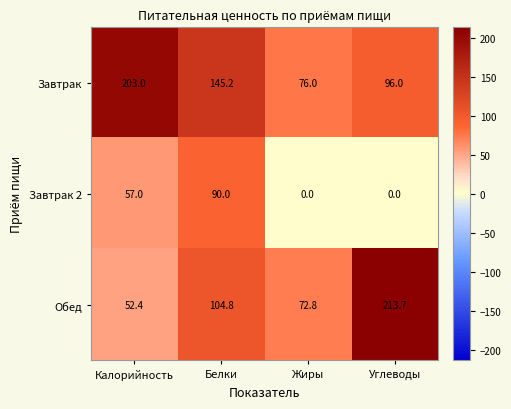

At Белки, list the series in order from smallest to largest.

Завтрак 2, Обед, Завтрак